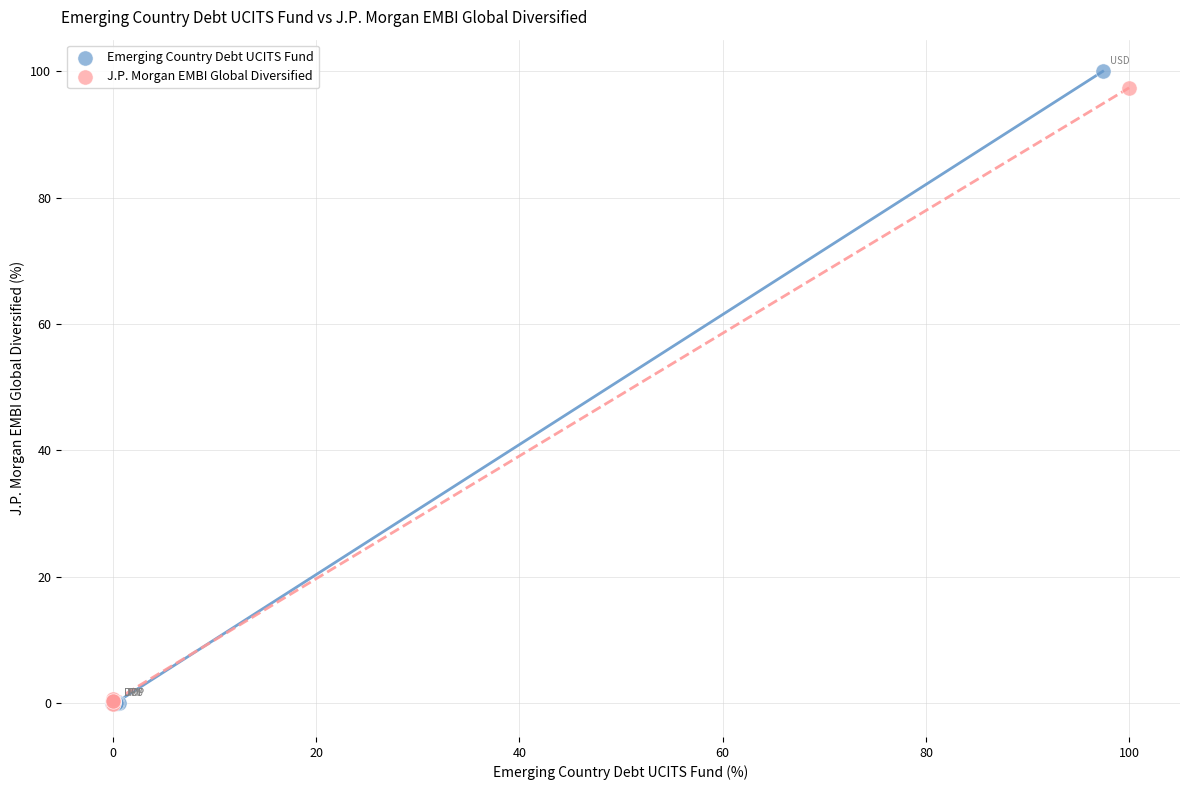

Which series has the widest spread of Y values?

Emerging Country Debt UCITS Fund